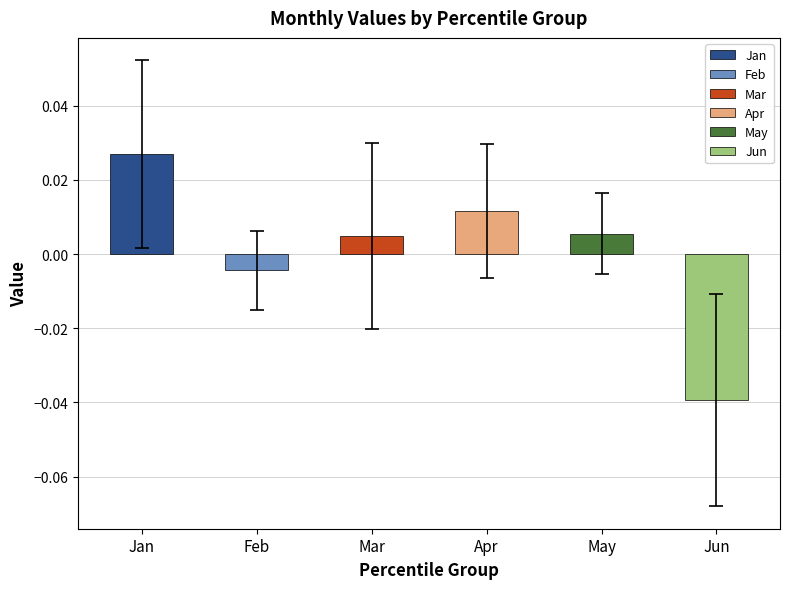

The May series shows -0.0 at pct85. True or false?

False